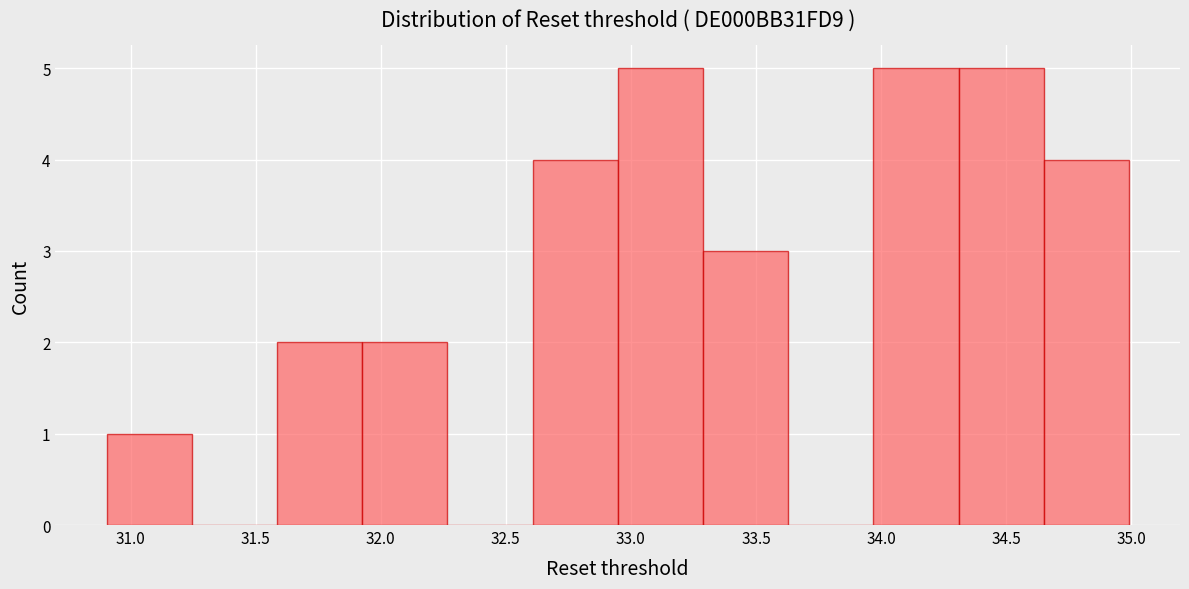

Reading left to right, transcribe this chart: for each bar, give the range it covers on the x-axis and its height. Neither the bar edges nor the heights are printed on the chart, so give them approximately, as read against the axes.

30.90 to 31.25: 1
31.25 to 31.60: 0
31.60 to 31.95: 2
31.95 to 32.25: 2
32.25 to 32.60: 0
32.60 to 32.95: 4
32.95 to 33.30: 5
33.30 to 33.65: 3
33.65 to 33.95: 0
33.95 to 34.30: 5
34.30 to 34.65: 5
34.65 to 35.00: 4